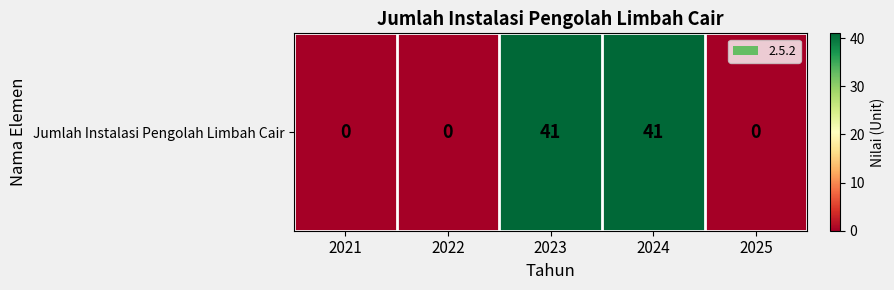

What is the difference between the values at 2022 and 2024?

41